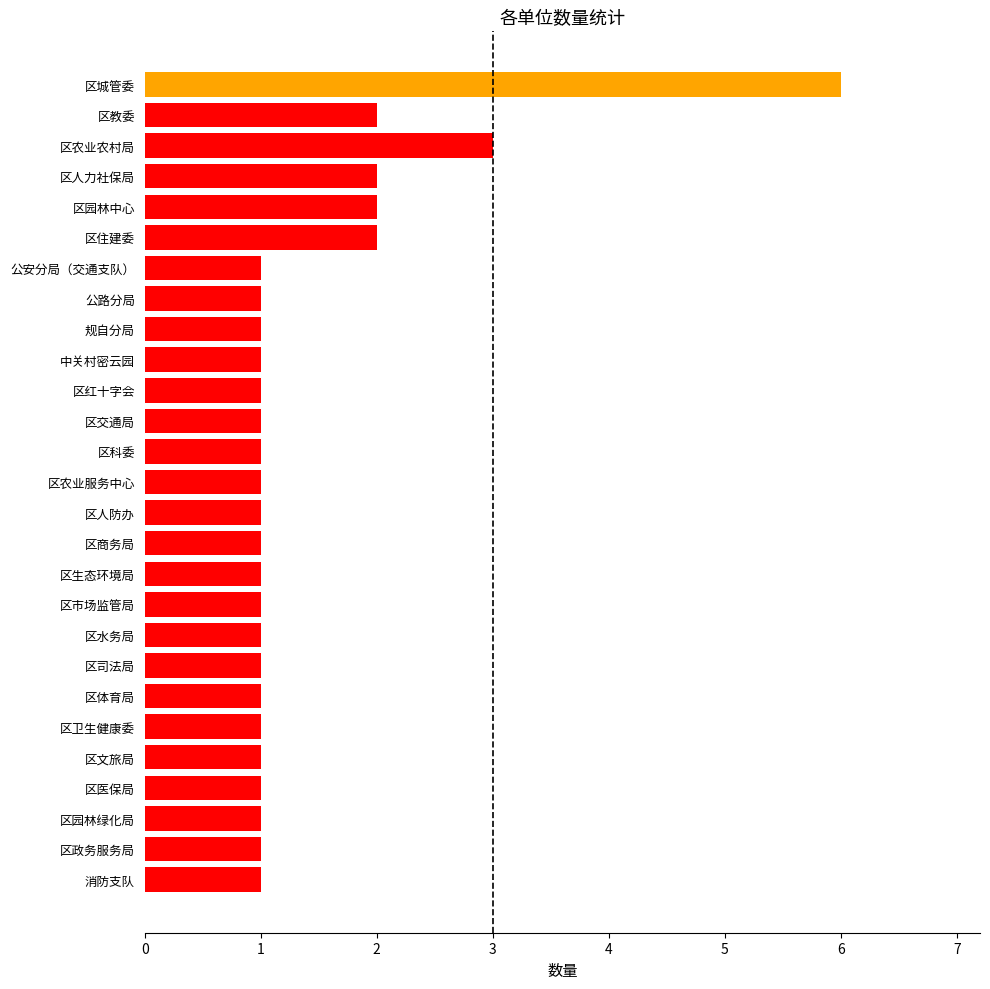

What is the label of the 1st bar from the bottom?

消防支队